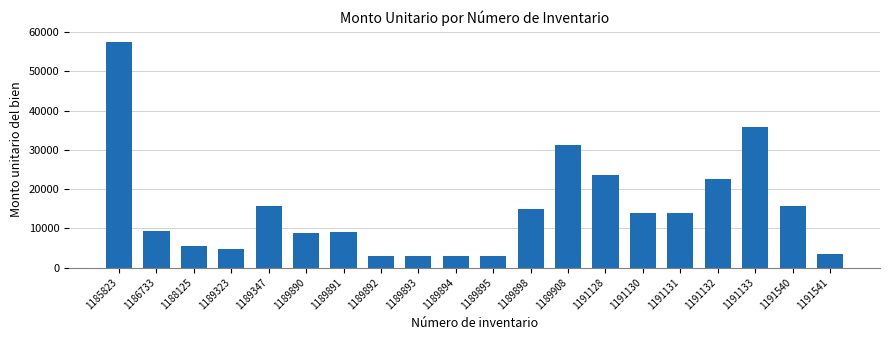

What is the value of the 9th bar from the left?

2904.4